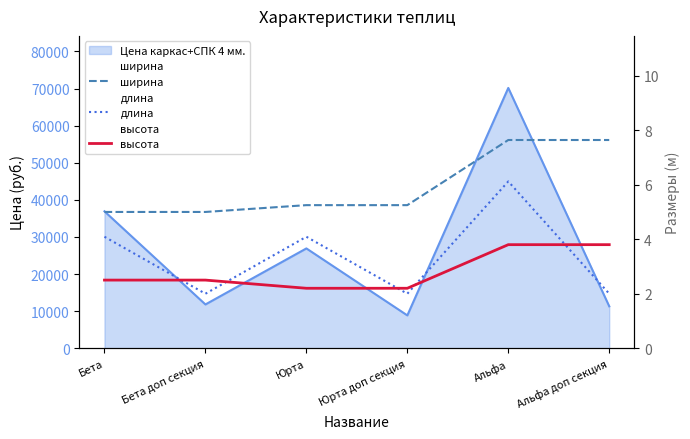

List the series in order of their peak value, lowest first.

высота, длина, ширина